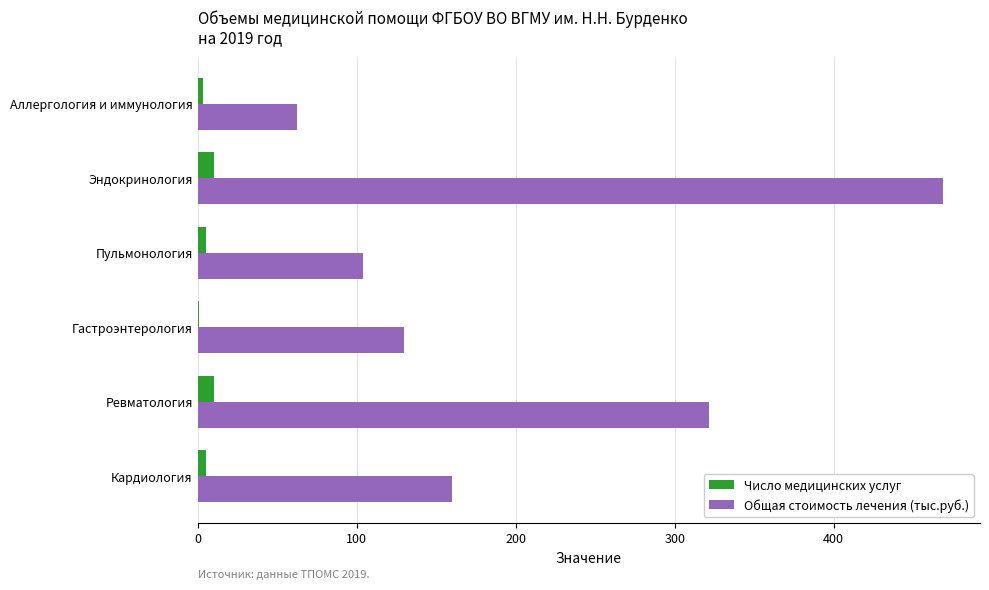

Which series changed the most between Кардиология and Эндокринология?

Общая стоимость лечения (тыс.руб.)